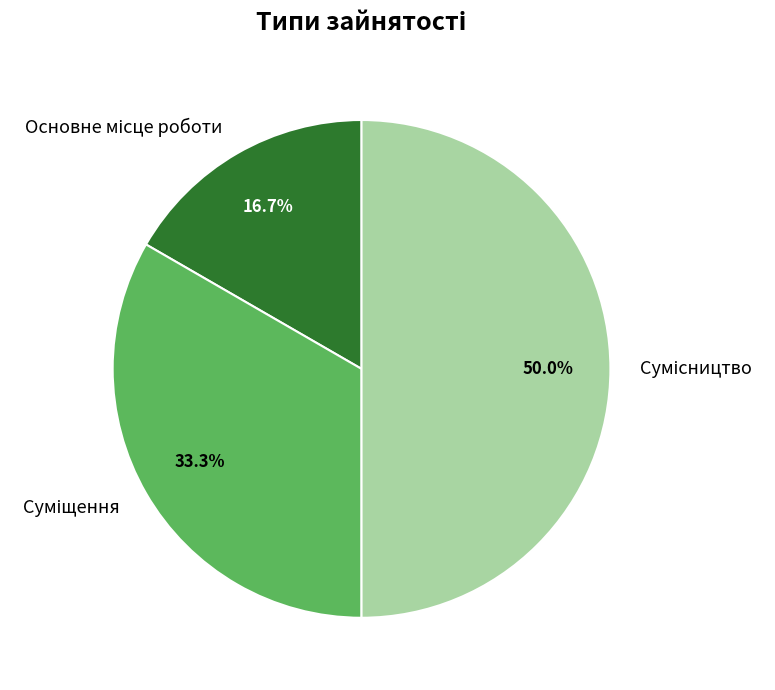

Does Суміщення represent more than half of the total?

No